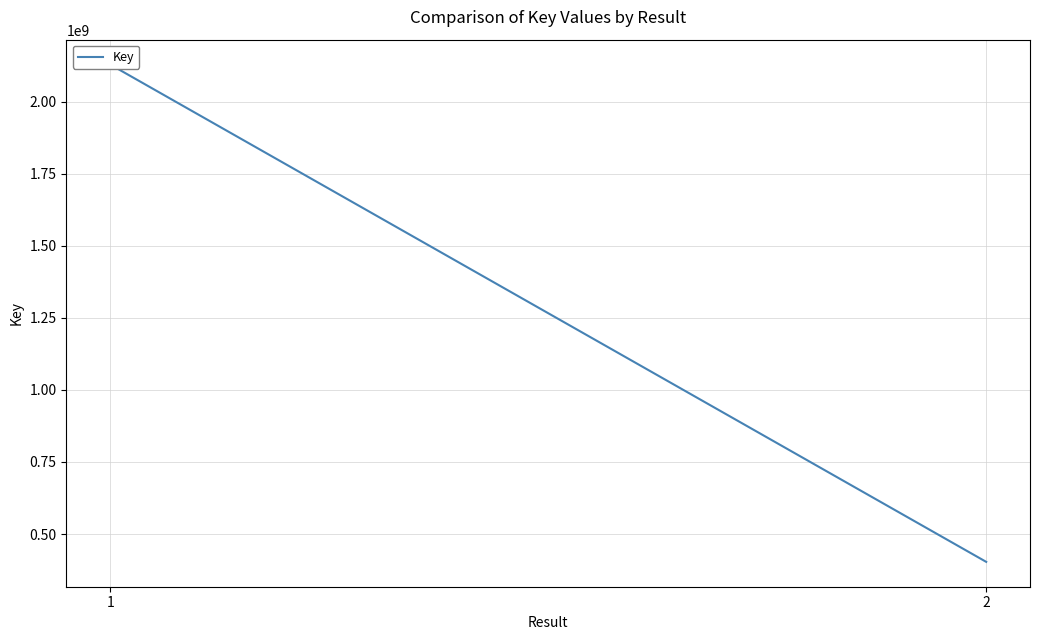

Rank the categories by value from lowest to highest.

2, 1